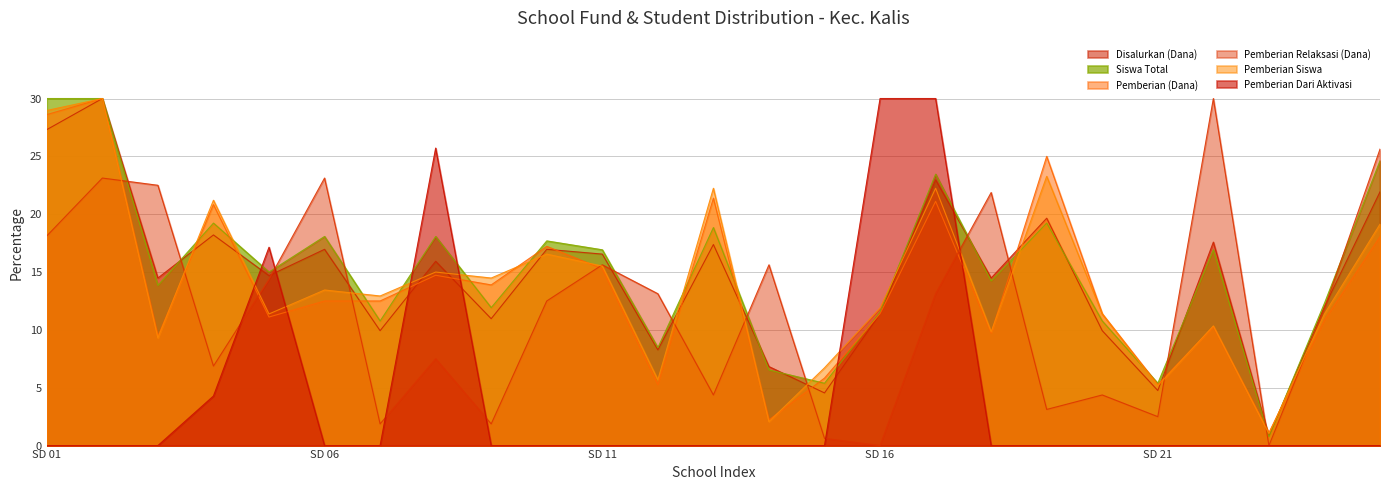

Reading left to right, transcribe all the data shown in this chart.

Disalurkan (Dana): 27.3	30.0	14.5	18.2	14.7	17.0	9.9	15.9	11.0	17.0	16.6	8.3	17.4	6.8	4.6	11.4	23.0	14.5	19.7	9.9	4.8	17.6	0.8	12.0	21.9
Siswa Total: 30.0	30.0	13.8	19.2	15.0	18.1	10.8	18.1	11.9	17.7	16.9	8.5	18.8	6.5	5.4	11.5	23.5	14.2	19.2	10.8	5.4	16.9	0.8	12.3	24.6
Pemberian (Dana): 28.6	30.0	9.4	20.8	11.1	12.5	12.5	14.7	13.9	17.2	15.3	5.3	21.4	2.2	5.8	11.4	21.1	9.7	25.0	11.4	5.3	10.3	1.1	10.8	18.1
Pemberian Relaksasi (Dana): 18.1	23.1	22.5	6.9	14.4	23.1	1.9	7.5	1.9	12.5	15.6	13.1	4.4	15.6	0.6	0.0	13.1	21.9	3.1	4.4	2.5	30.0	0.0	11.9	25.6
Pemberian Siswa: 29.0	30.0	9.3	21.2	11.4	13.4	12.9	15.0	14.5	16.6	15.5	5.7	22.2	2.1	6.7	11.9	22.2	9.8	23.3	11.4	5.2	10.3	1.0	11.4	19.1
Pemberian Dari Aktivasi: 0.0	0.0	0.0	4.3	17.1	0.0	0.0	25.7	0.0	0.0	0.0	0.0	0.0	0.0	0.0	30.0	30.0	0.0	0.0	0.0	0.0	0.0	0.0	0.0	0.0